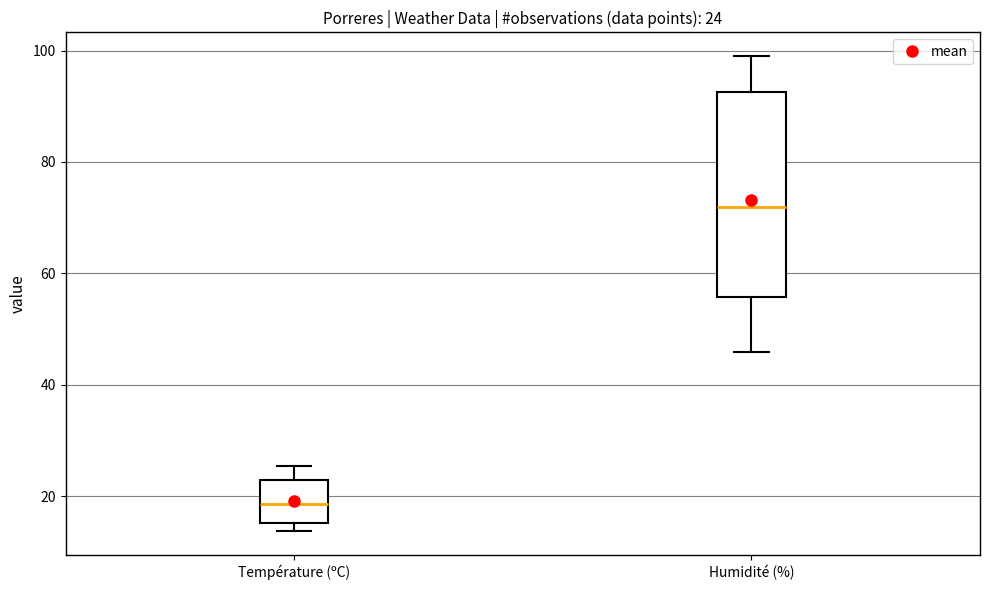

Comparing the boxes themselves (not the whiskers), which one is the tallest?

Humidité (%)